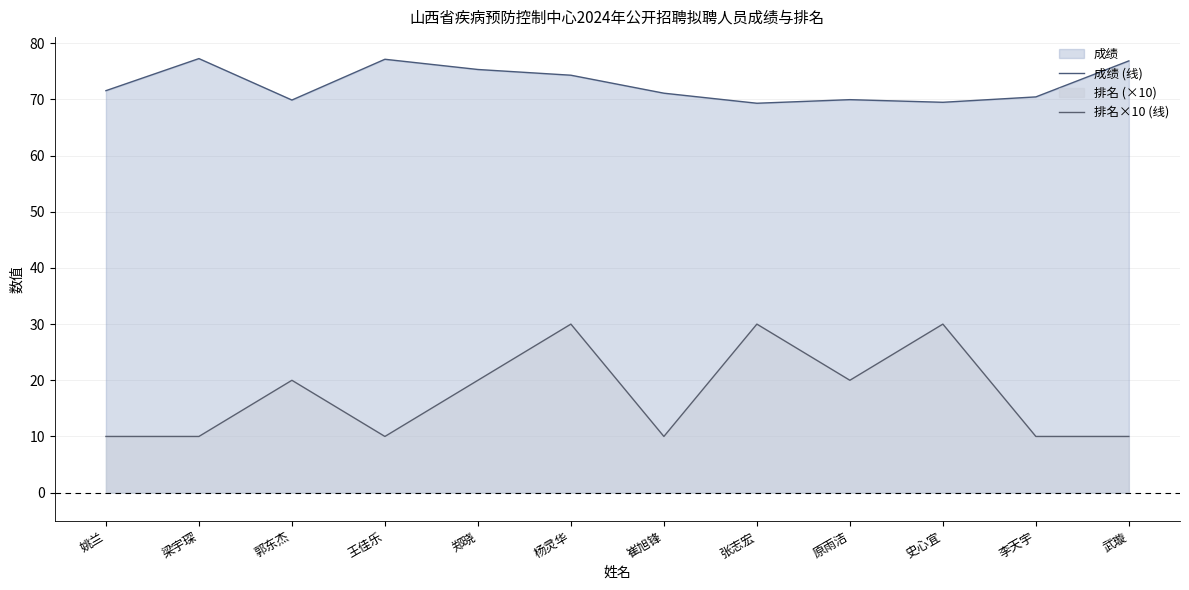

What is the label of the 3rd point from the left?

郭东杰